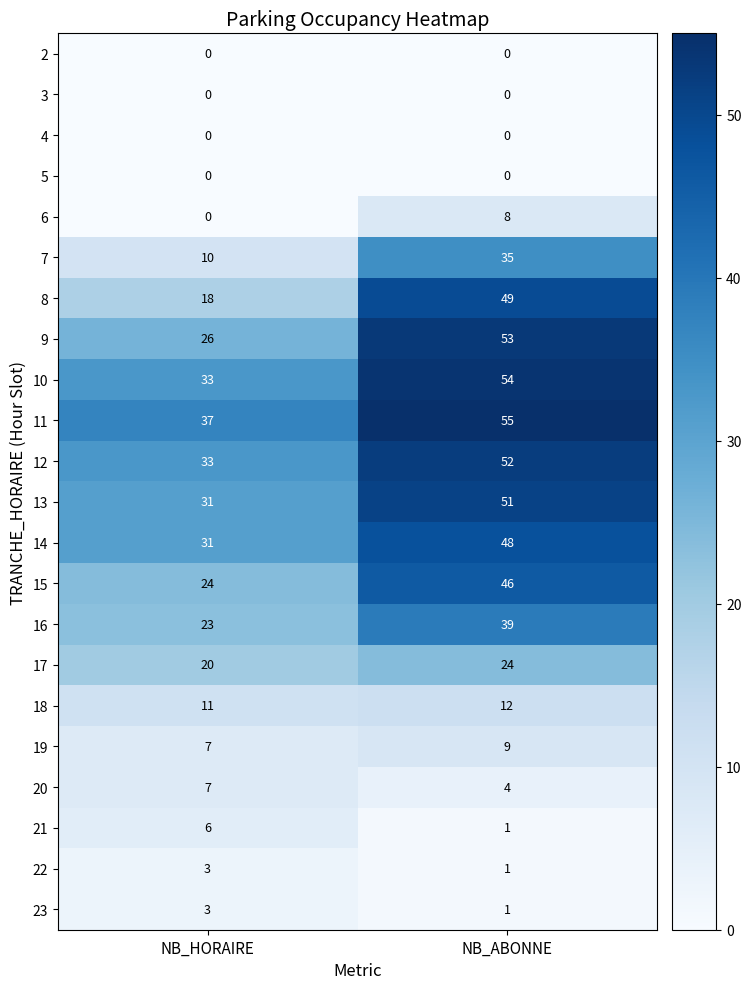

At which category does the chart reach its peak across all series?

NB_ABONNE